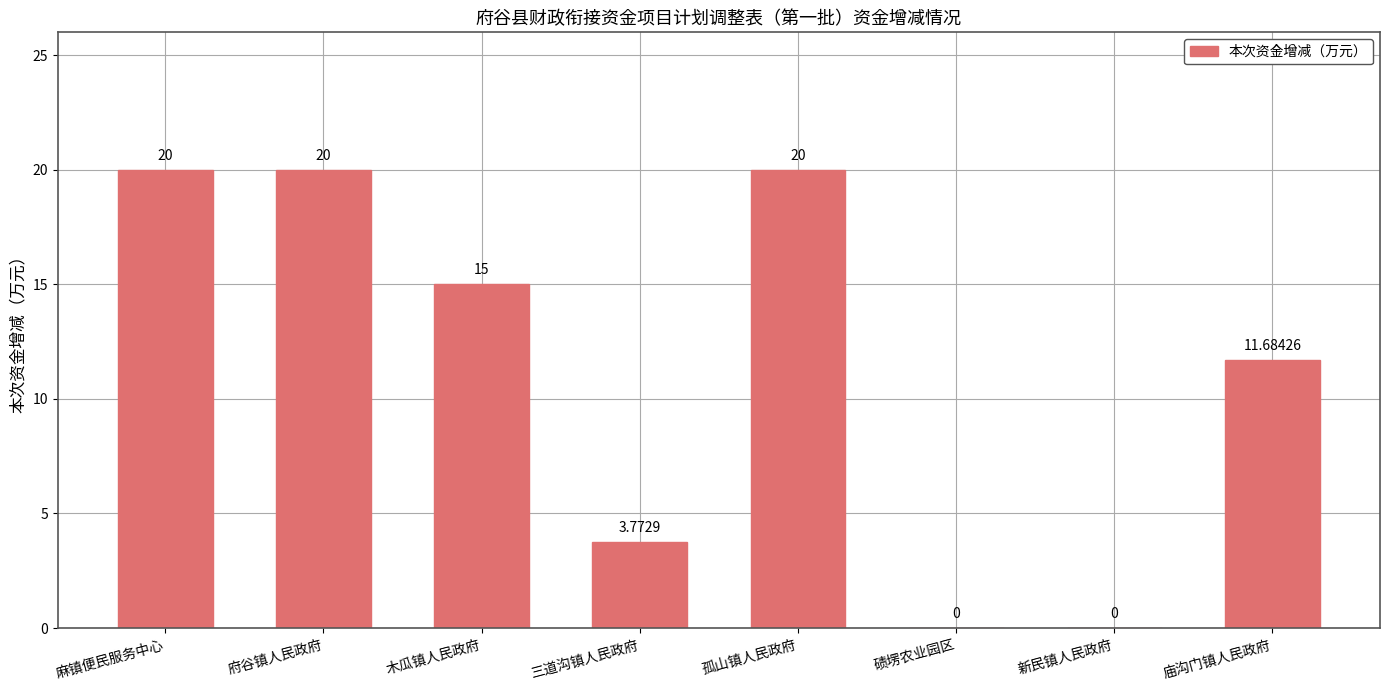

Approximately how many times larger is the value at 三道沟镇人民政府 compared to 庙沟门镇人民政府?

0.3